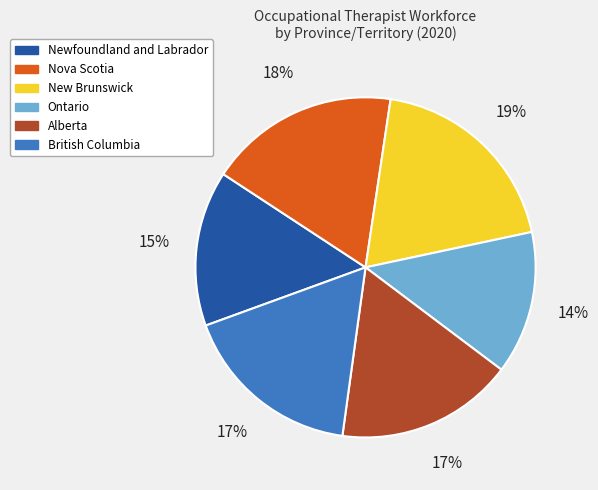

To the nearest percent, what is the average slice percentage?

17%